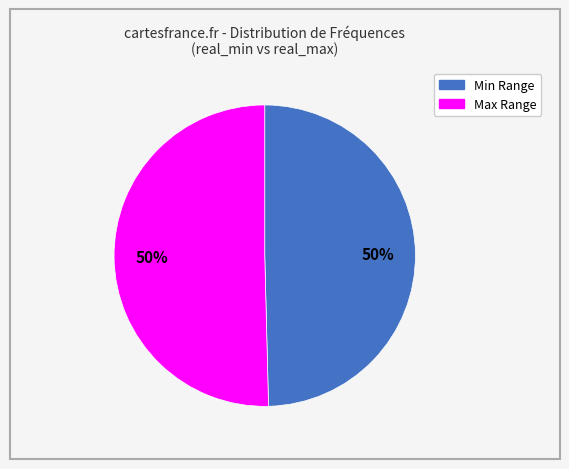

How many segments does this pie chart have?

2